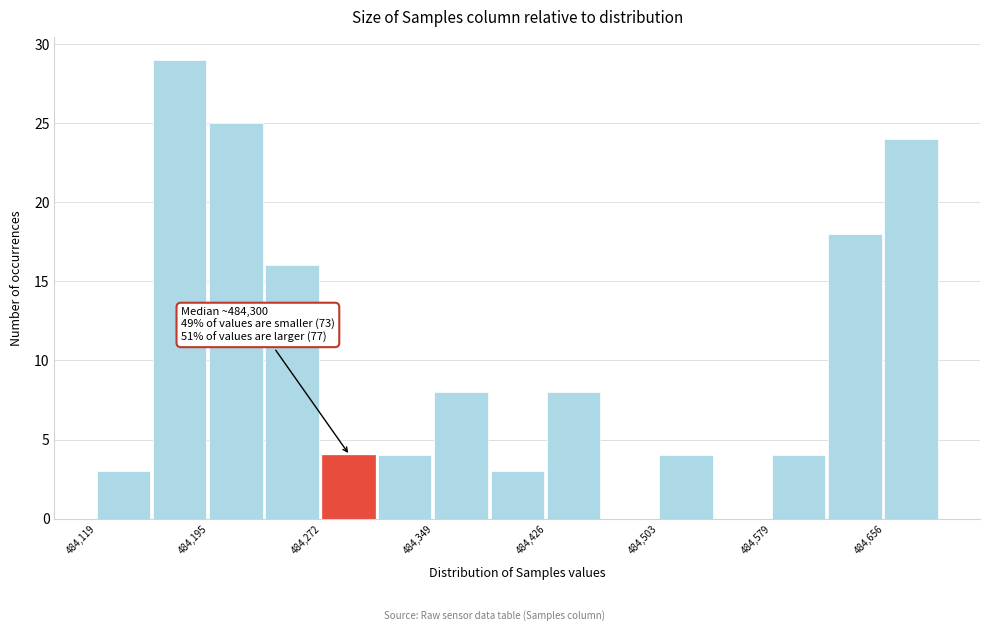

Around what value on the x-axis is the tallest bar? Give the approximate position of its centre, as read against the axis.

484180